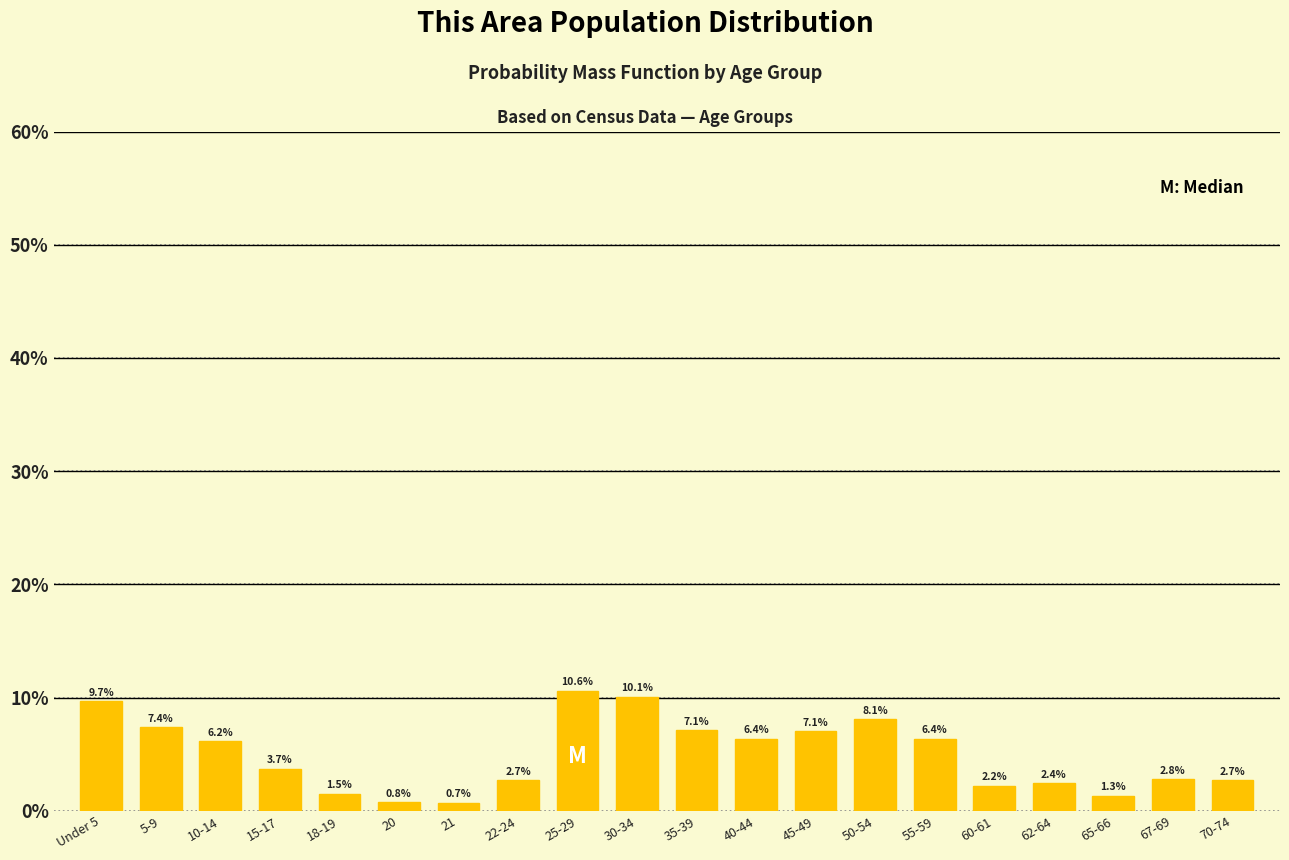

Reading left to right, transcribe all the data shown in this chart.

9.7	7.4	6.2	3.7	1.5	0.8	0.7	2.7	10.6	10.1	7.1	6.4	7.1	8.1	6.4	2.2	2.4	1.3	2.8	2.7